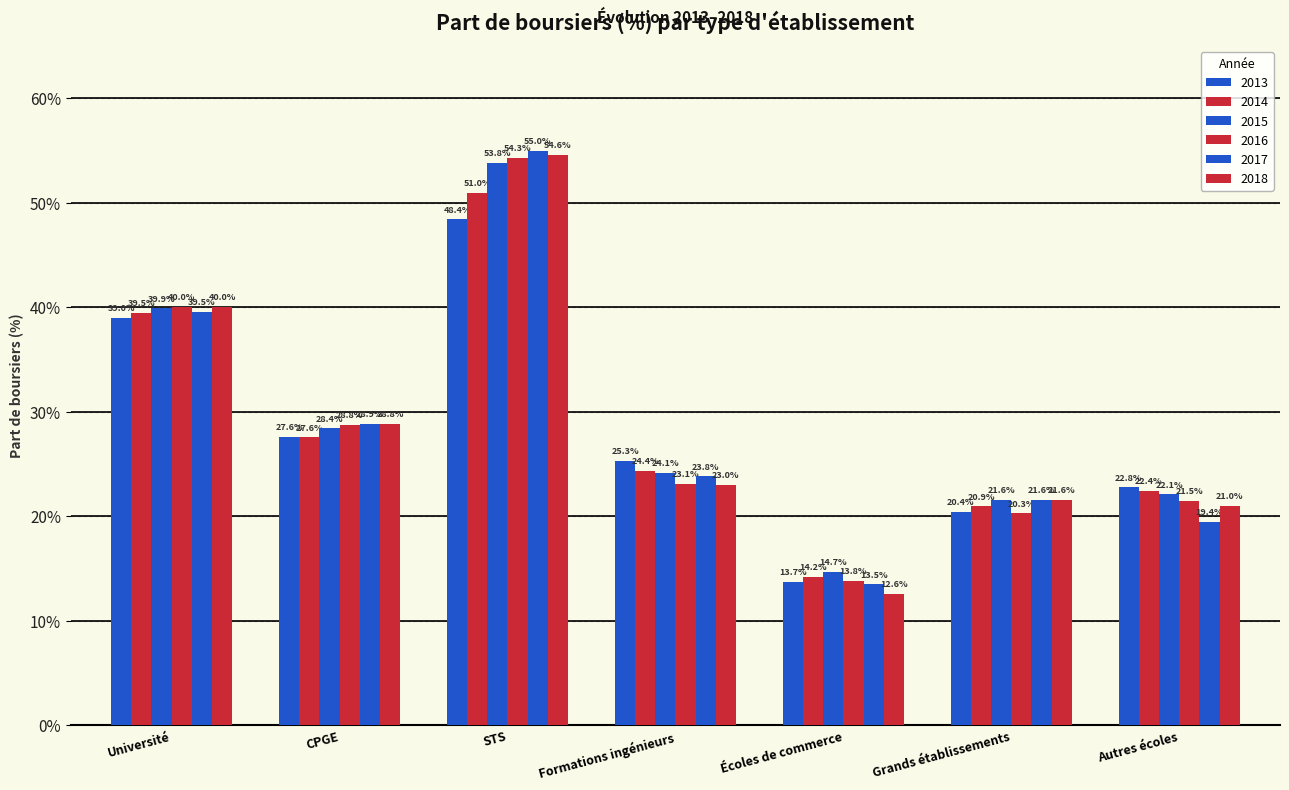

What is the total value across all series at STS?

317.0